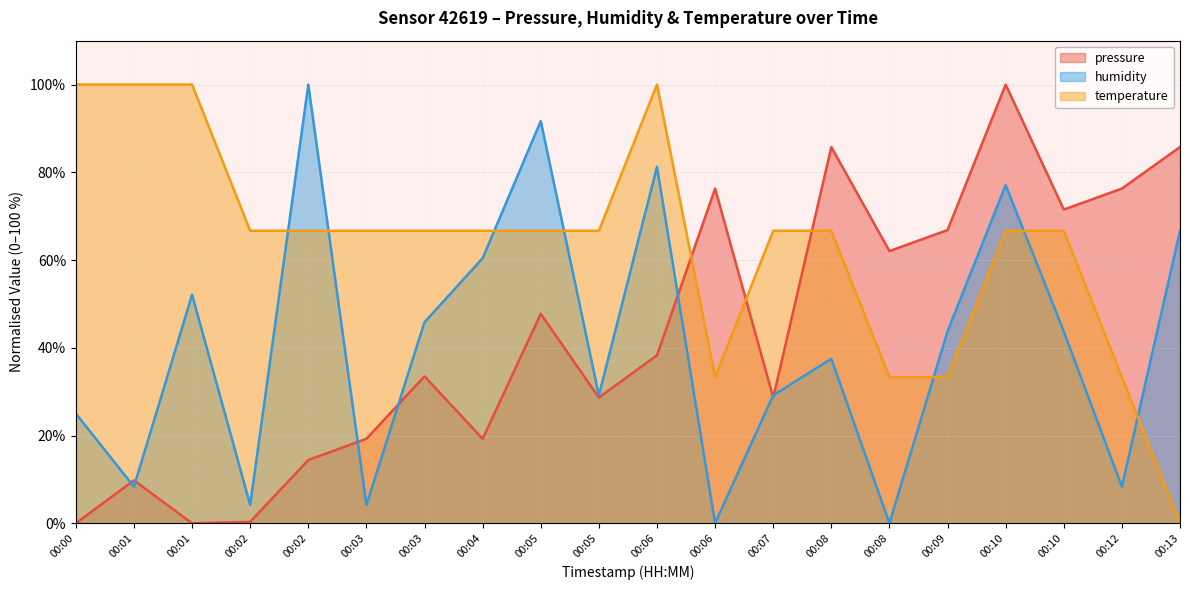

Which series has the largest total across all categories?

temperature